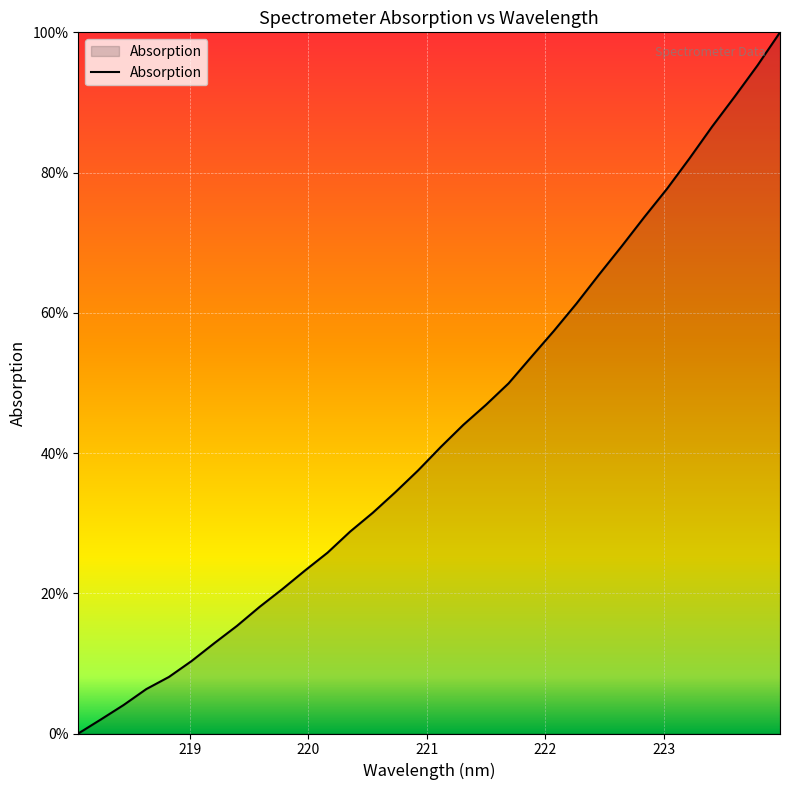

What is the maximum value shown in the chart?

100.0